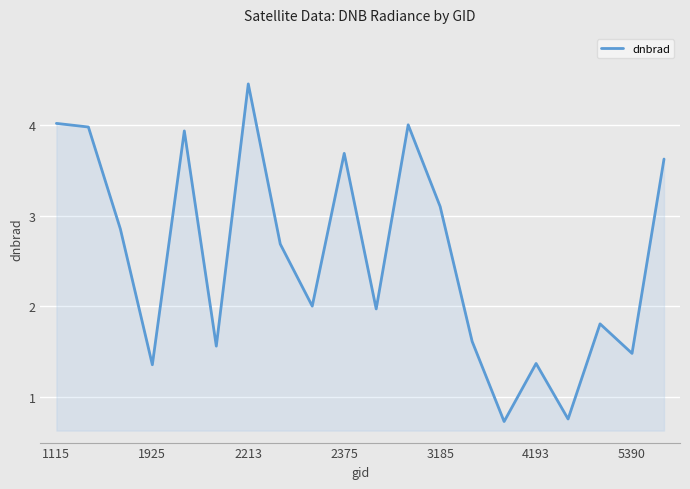

What is the difference between the maximum and minimum values?

3.7